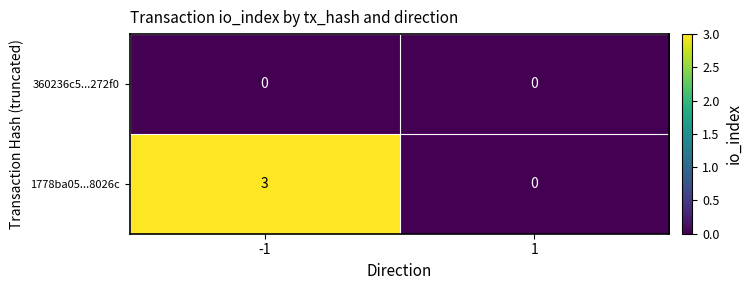

Rank the series by their maximum value, from highest to lowest.

1778ba05...8026c, 360236c5...272f0